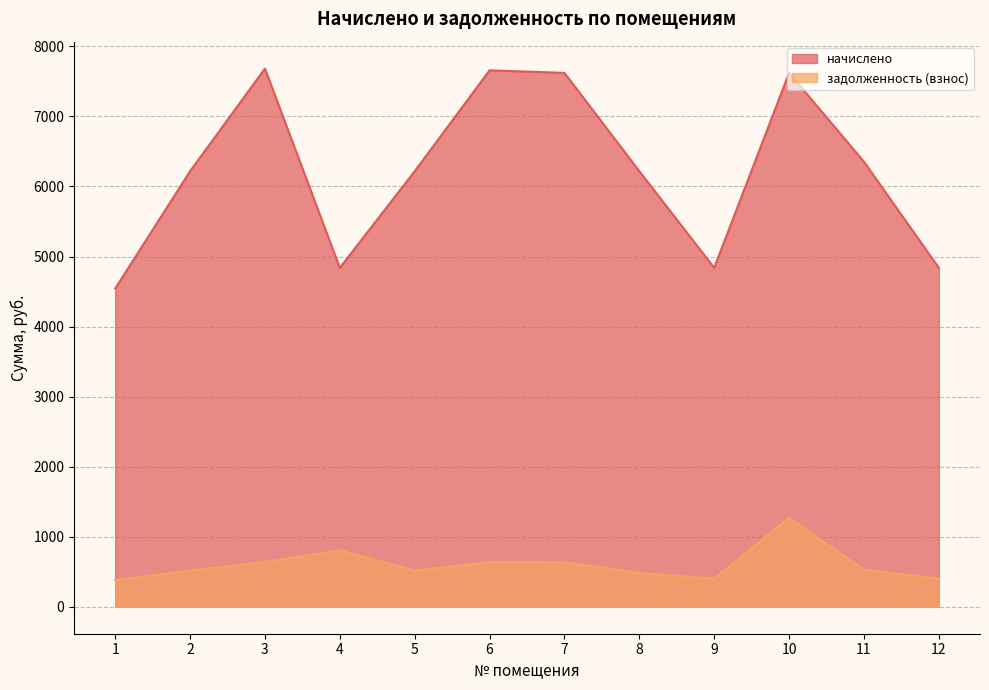

True or false: начислено and задолженность (взнос) intersect in this chart.

False